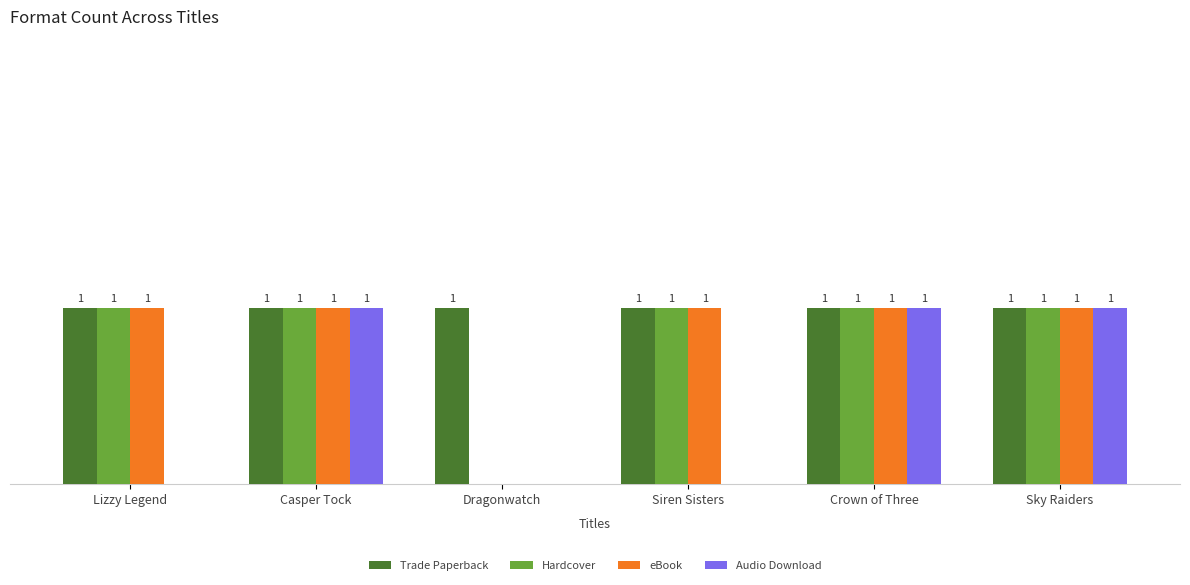

Between Lizzy Legend and Casper Tock, which series saw the biggest shift?

Audio Download